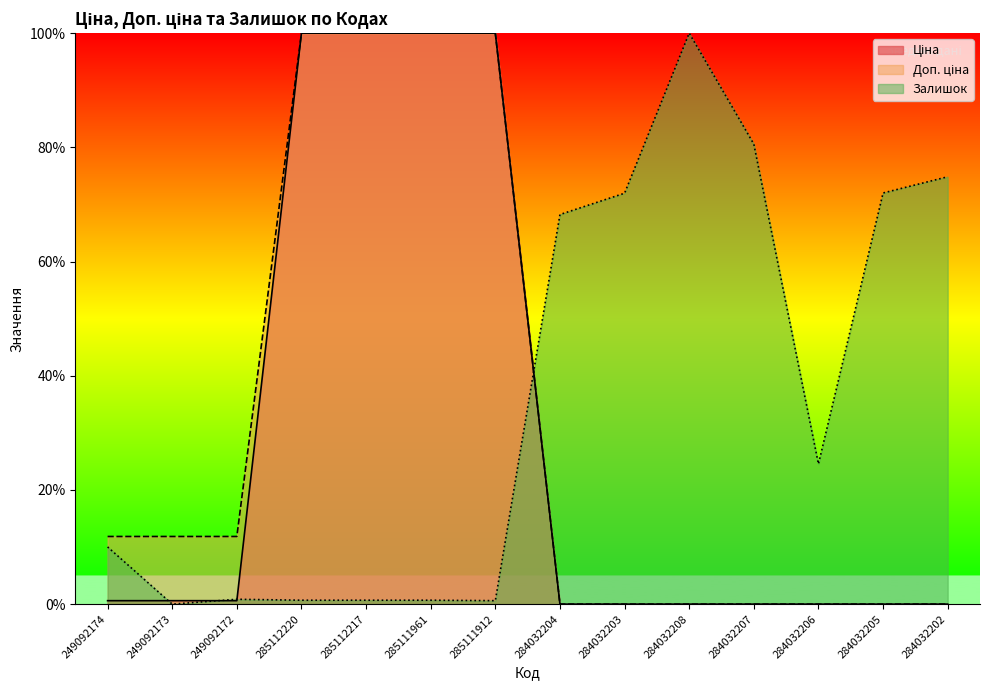

List the series in order of their overall mean, highest first.

Залишок, Доп. ціна, Ціна